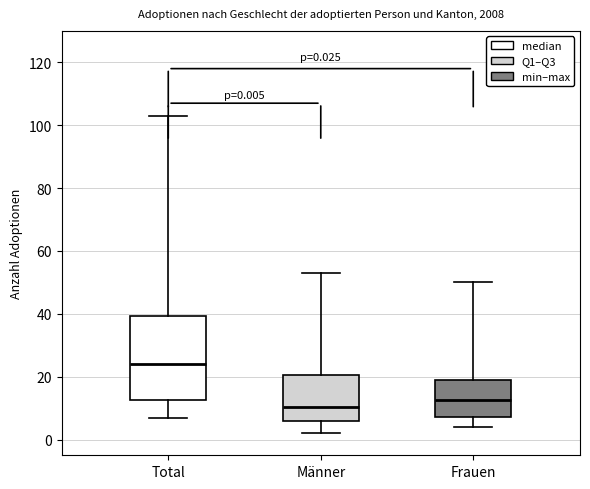

Comparing the boxes themselves (not the whiskers), which one is the tallest?

Total